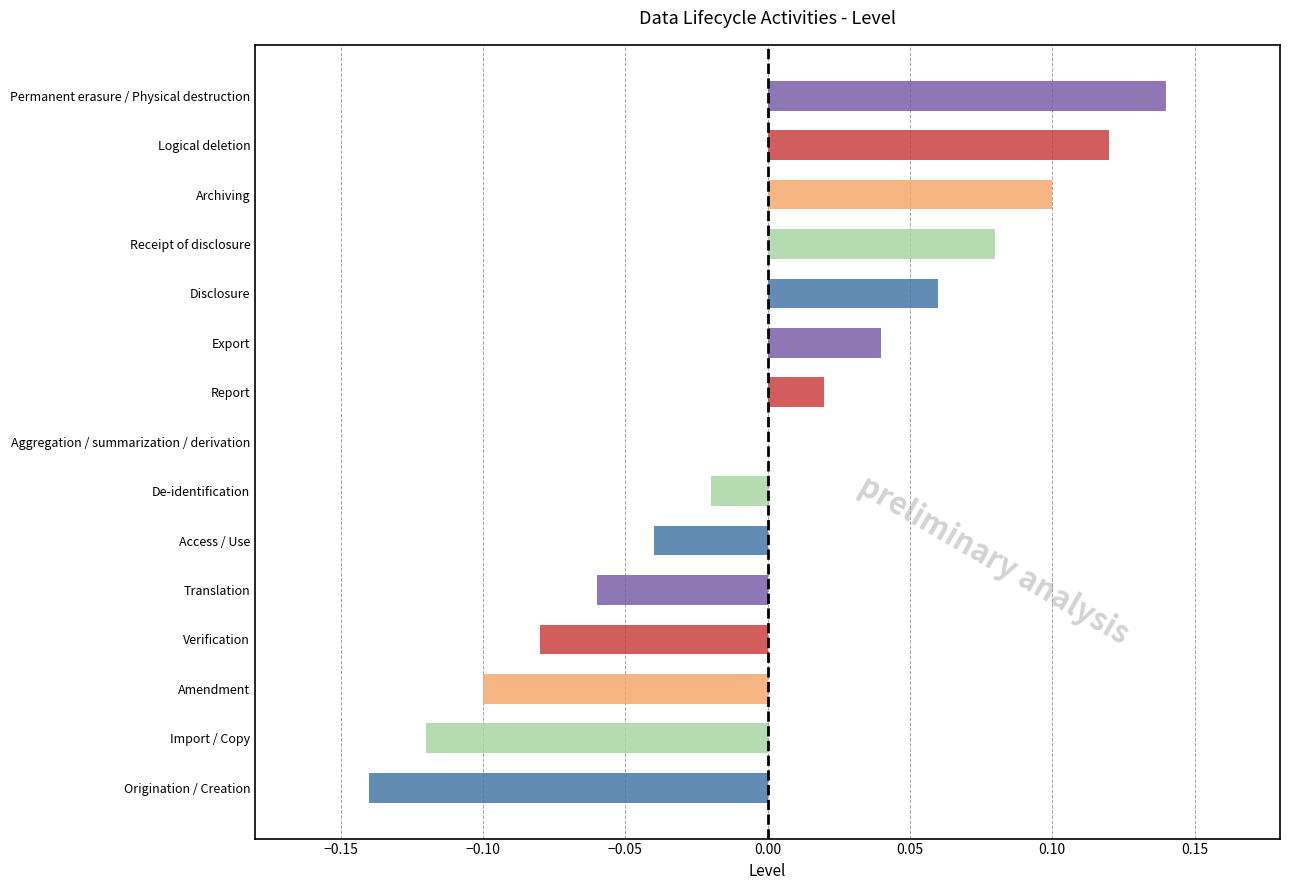

Is it true that the value at Receipt of disclosure is 0.1?

True